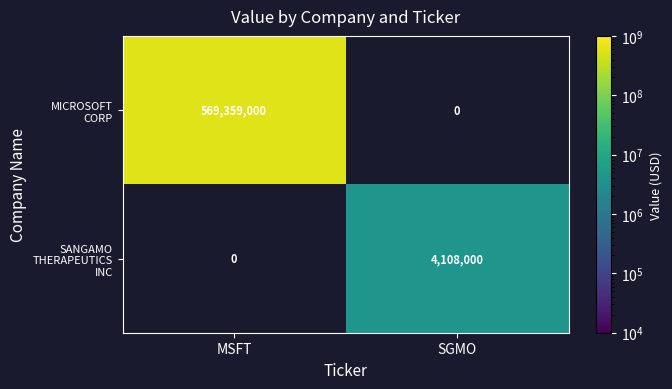

Which category has the lowest value in the SANGAMO THERAPEUTICS INC series?

MSFT